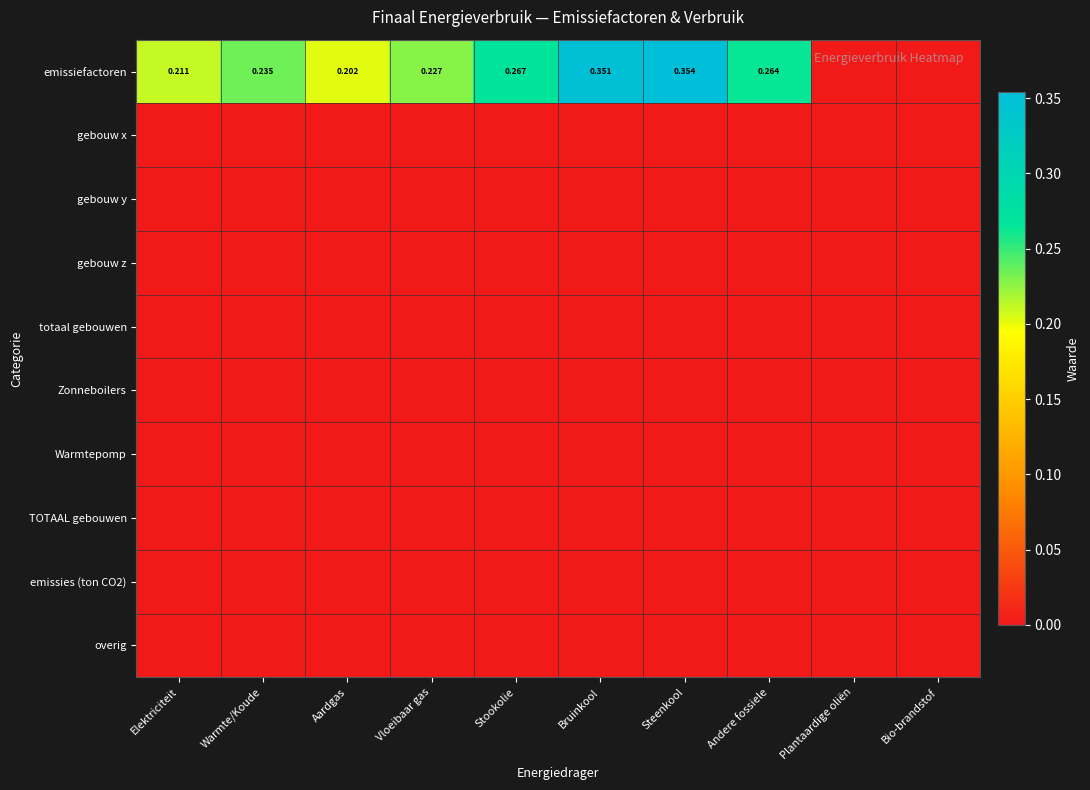

Is it true that gebouw y equals 0.0 at Vloeibaar gas?

True